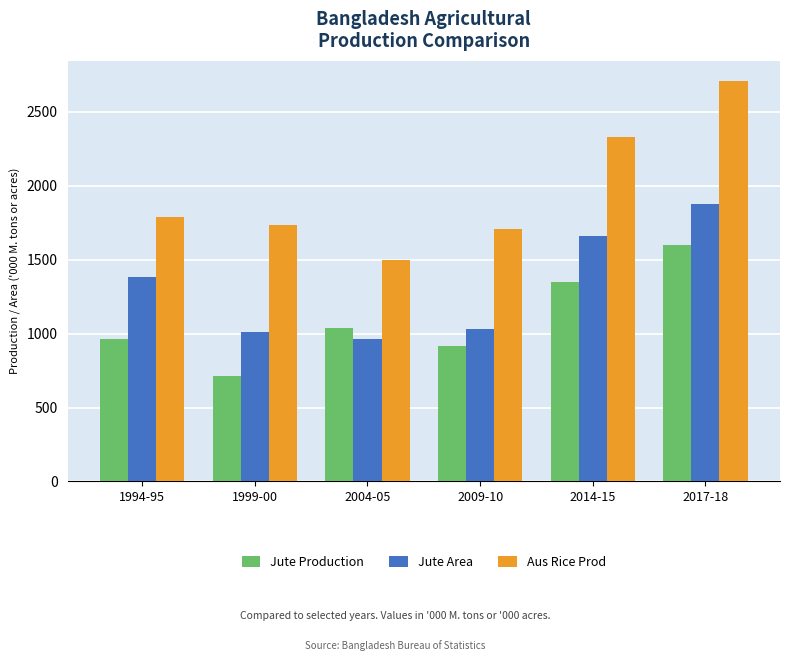

At which label is Jute Area closest to 1419?

1994-95